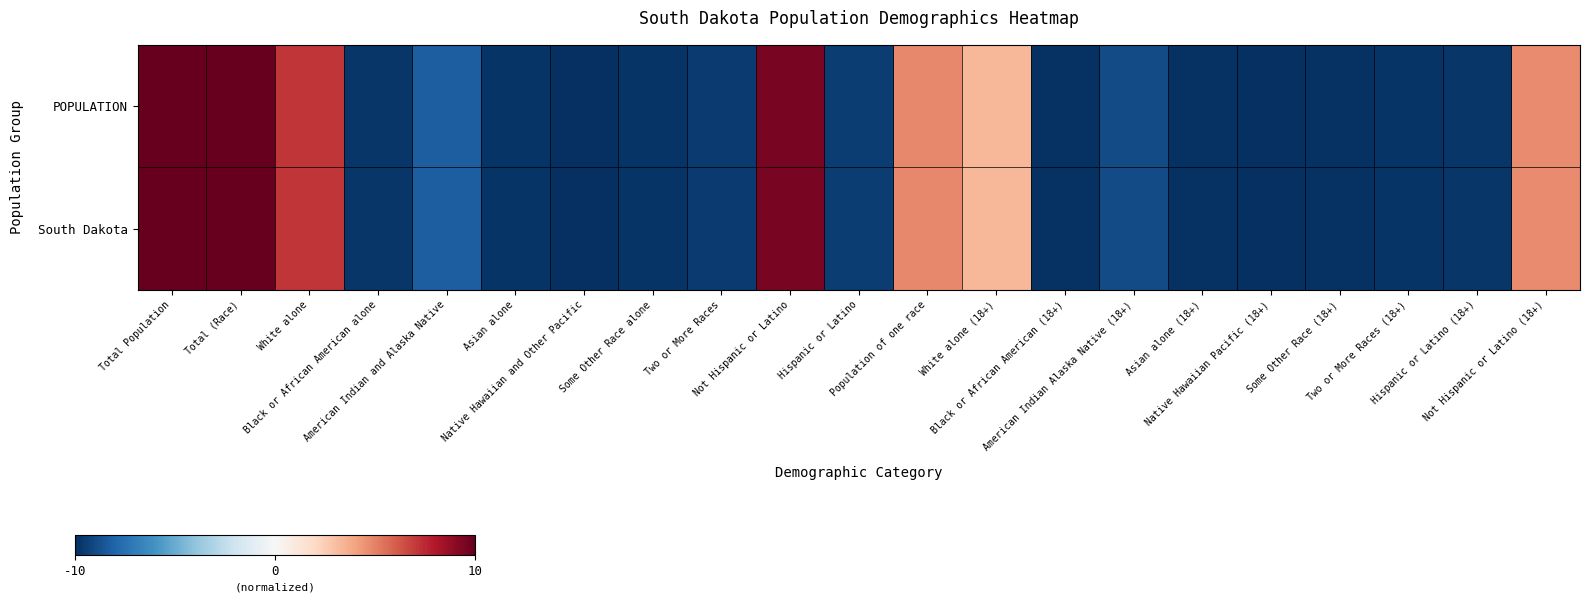

Which has a higher value, White alone (18+) or Black or African American alone?

White alone (18+)